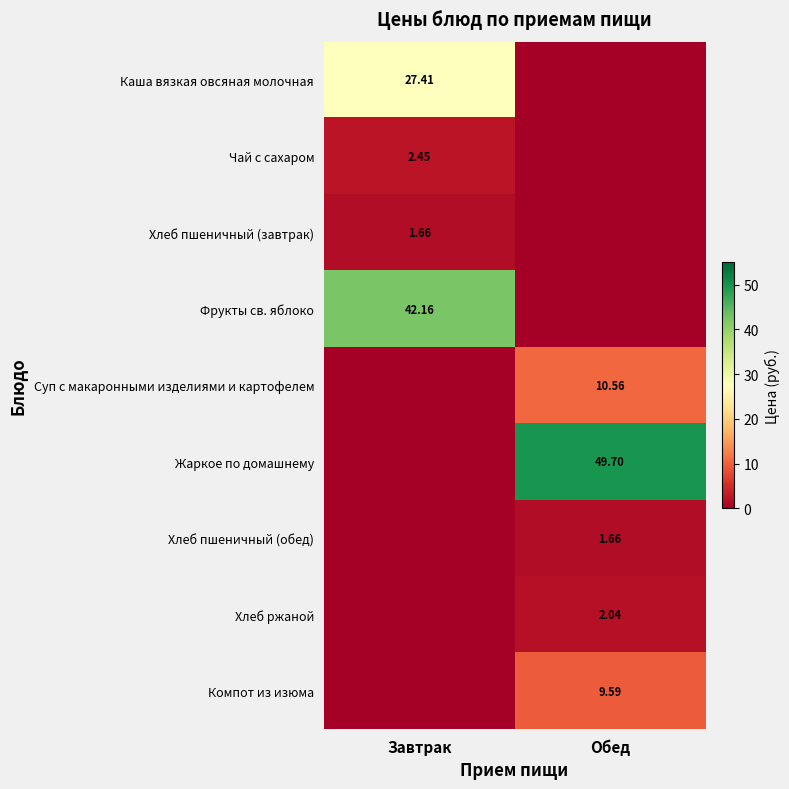

How many values in the Жаркое по домашнему series exceed 49?

1